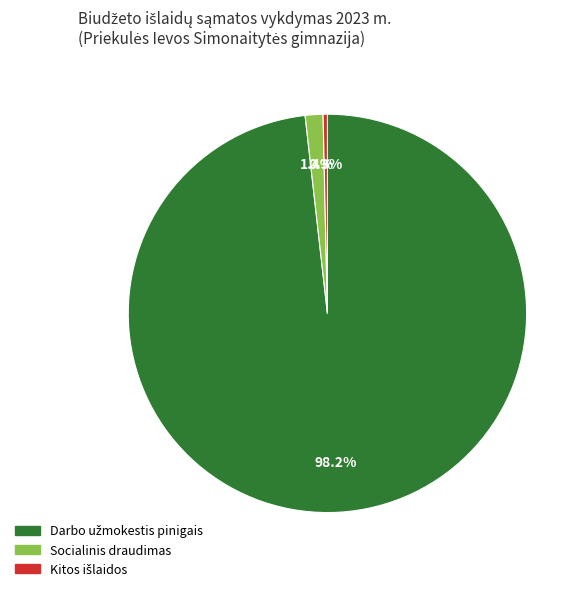

Count the number of slices in the pie.

3